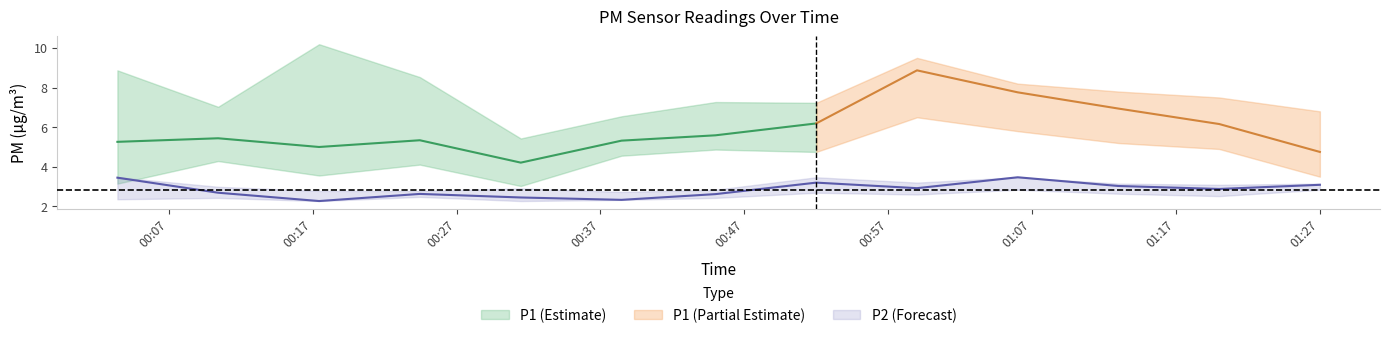

Does the chart have visible grid lines?

No